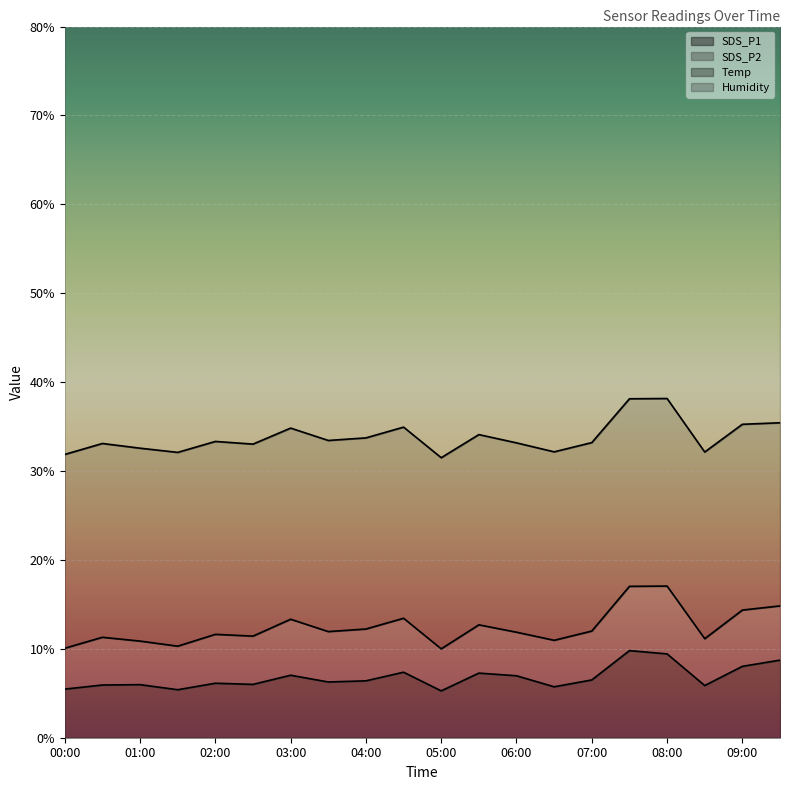

Is it true that SDS_P1 equals 6.0 at 01:00?

True